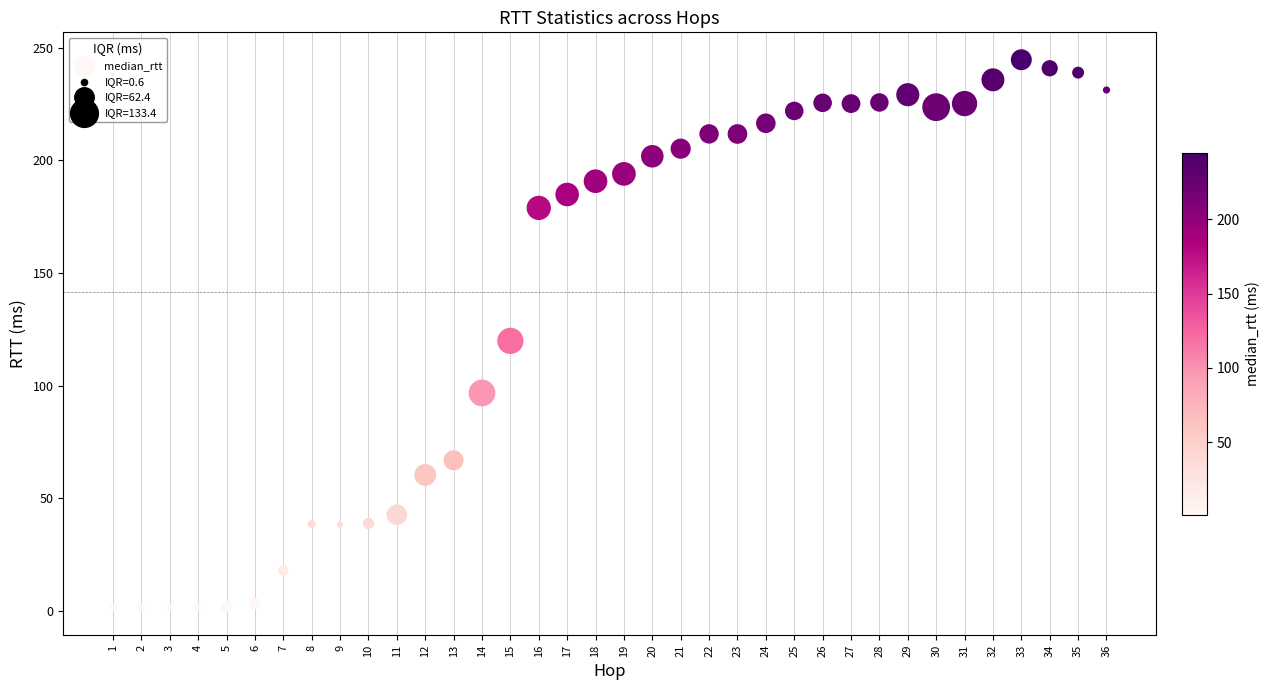

What is the range of X values (max minus min)?

35.0